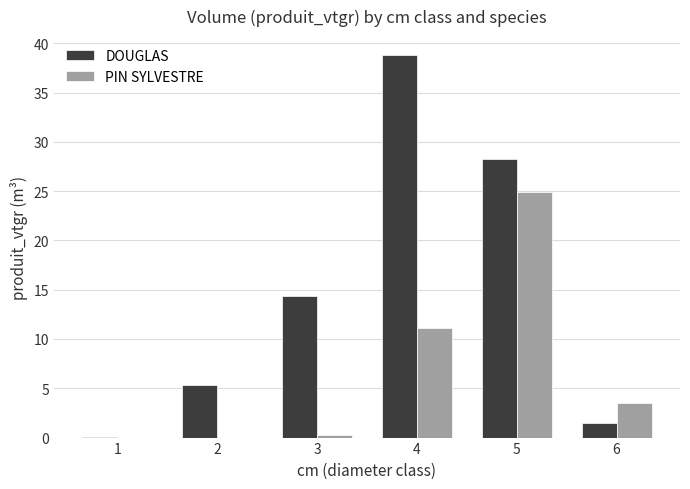

At which category is the sum across all series the highest?

5